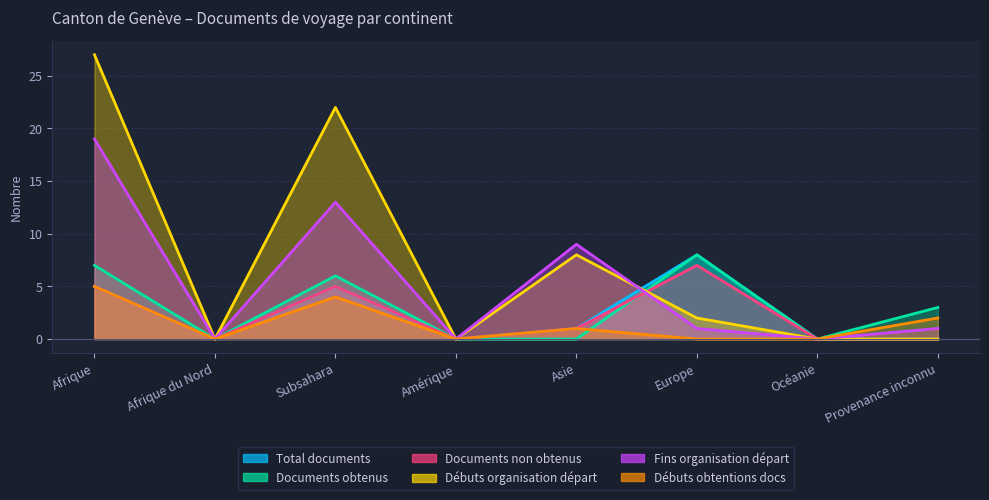

How many Documents obtenus values are between 0 and 7?

7